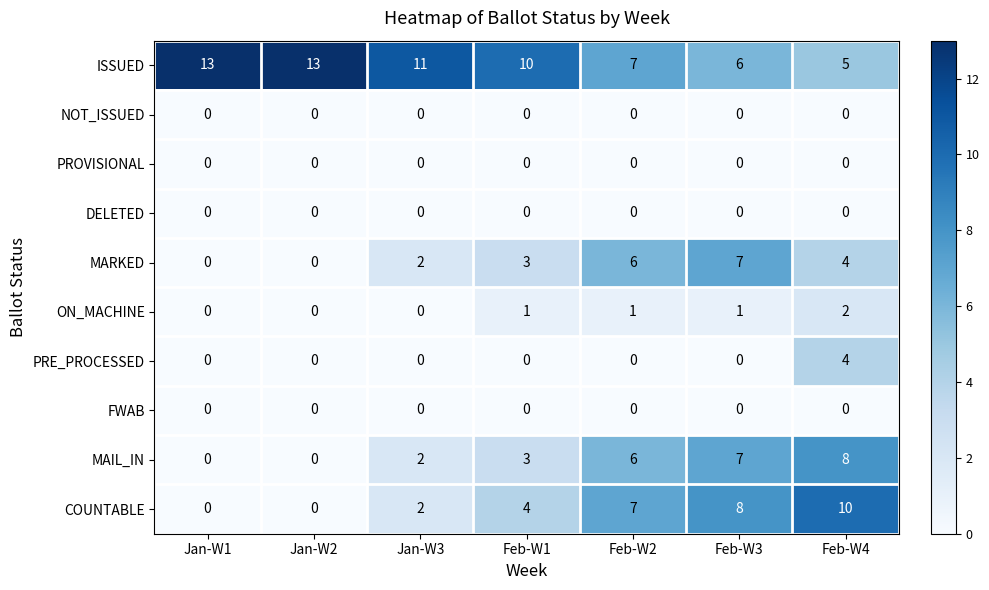

What is the greatest value displayed?

13